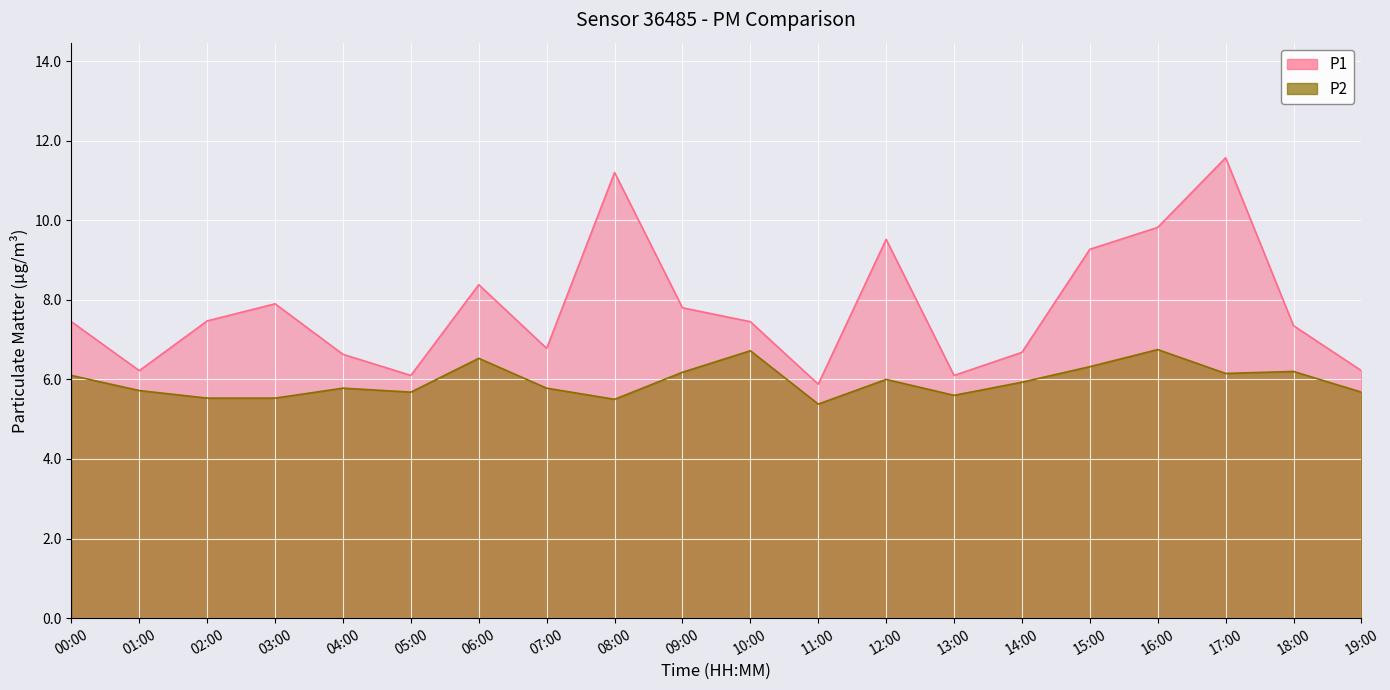

What value does the P2 series have at 01:00?

5.7